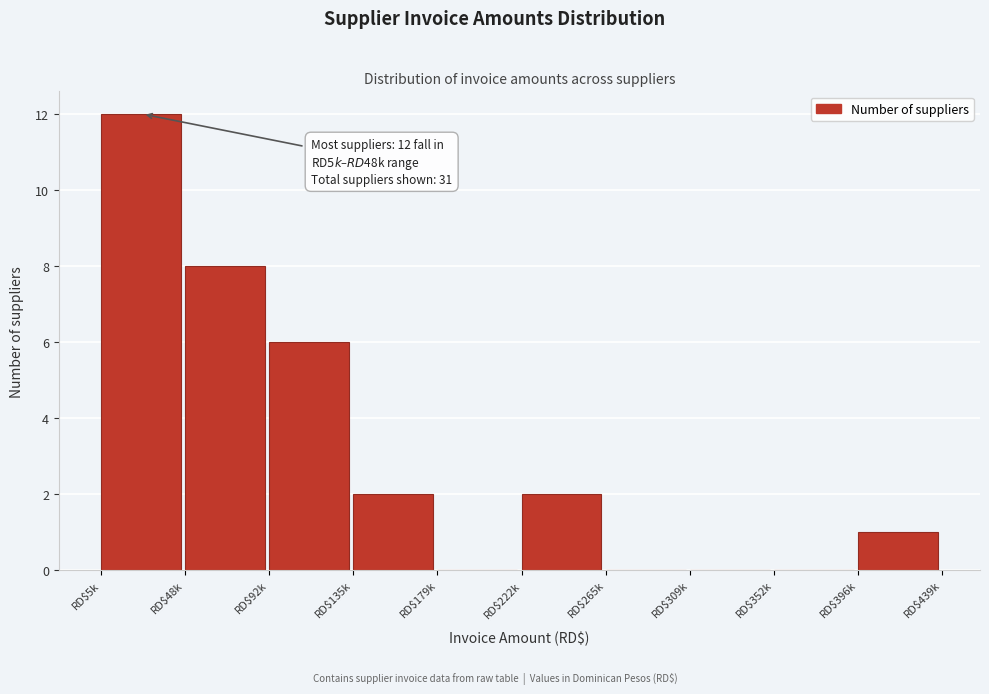

Is it true that the value at RD$309k is 0?

True